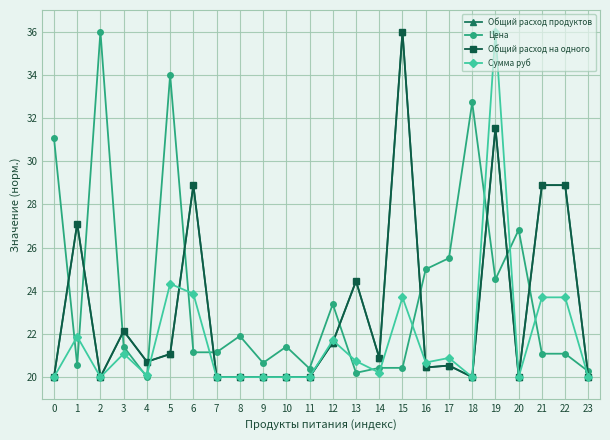

True or false: Общий расход на одного and Сумма руб cross at least once.

True